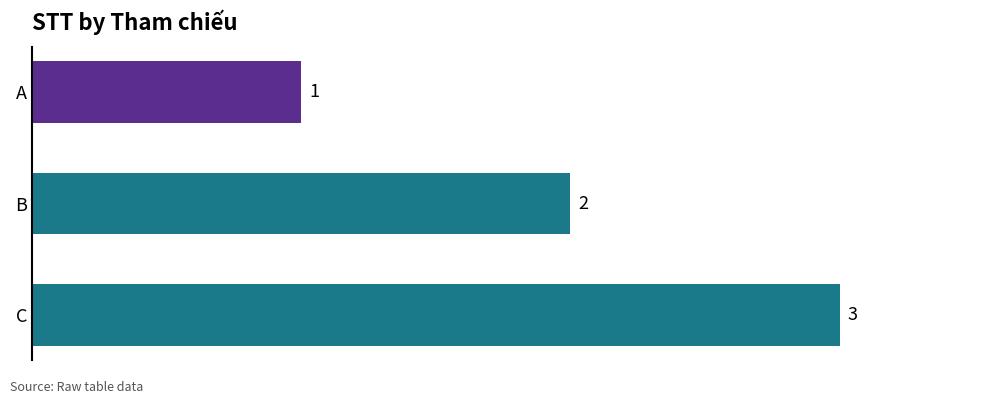

What is the value of the 2nd bar from the top?

2